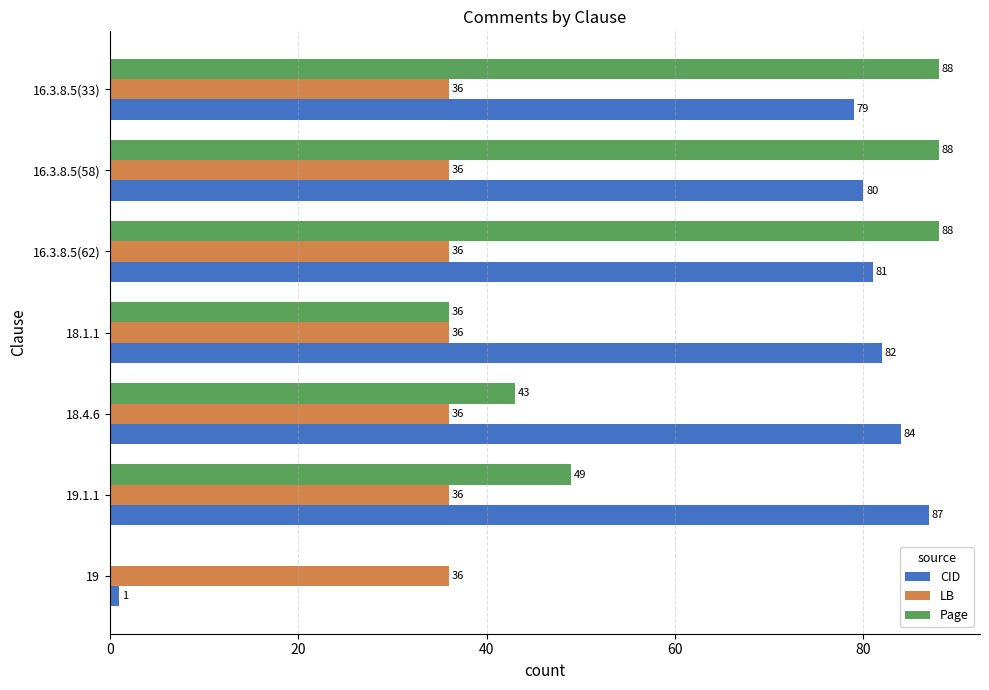

What is the sum of all CID values?

494